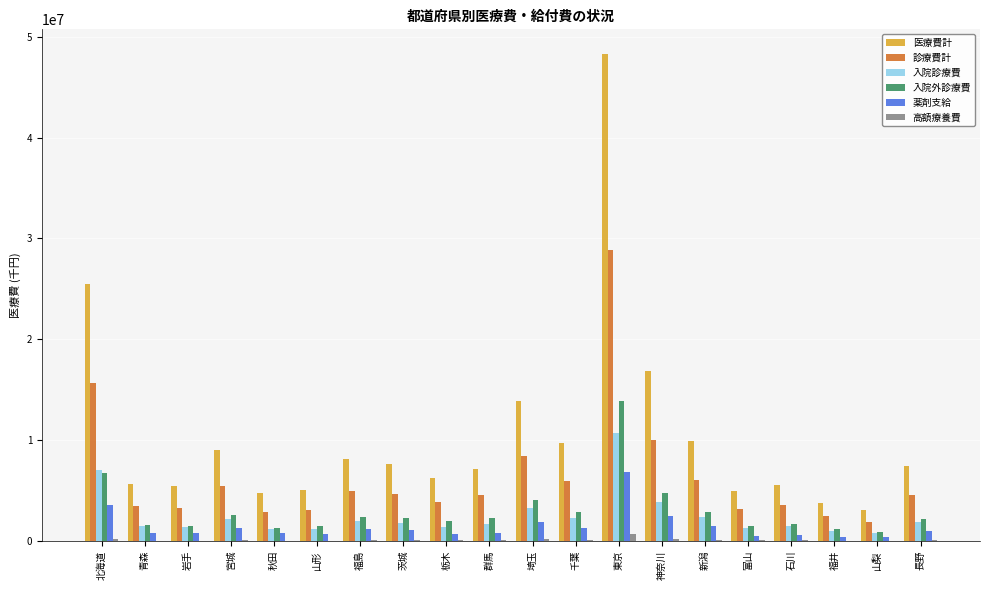

At which label does 薬剤支給 reach its peak?

東京